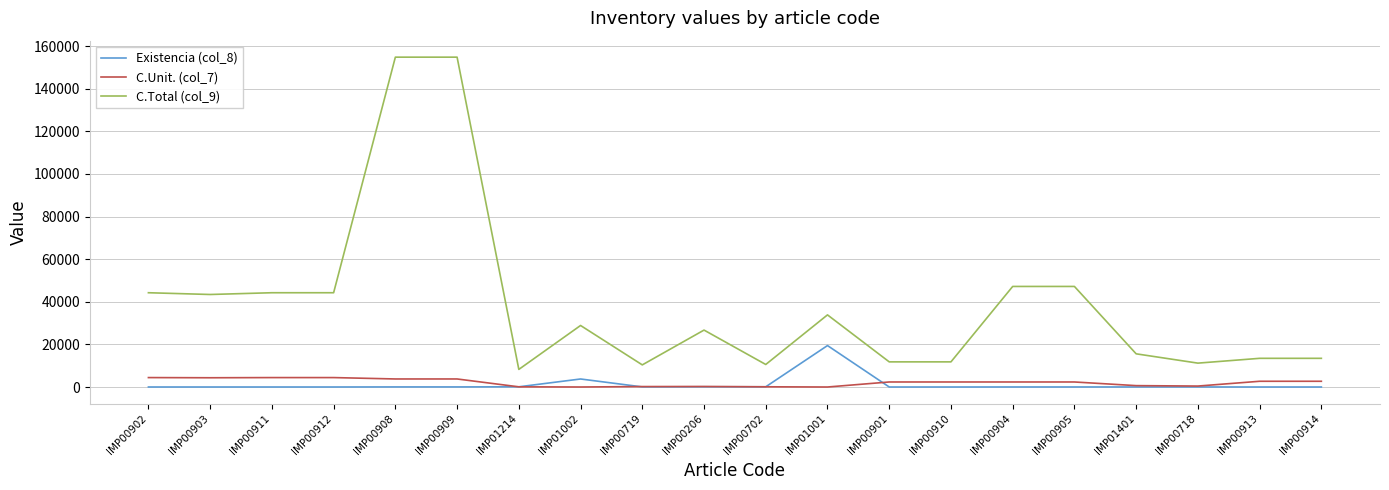

What is the average value of the Existencia (col_8) series?

1190.8